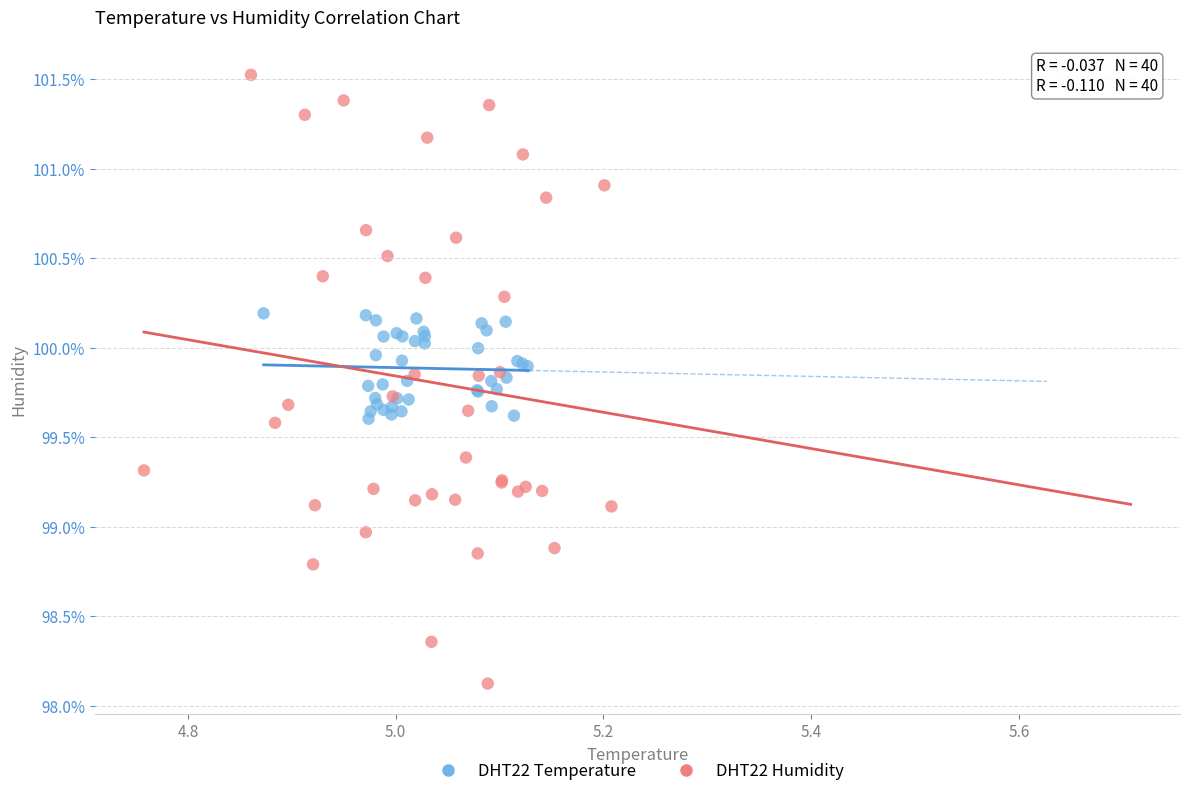

Which series reaches the minimum Y coordinate?

DHT22 Humidity